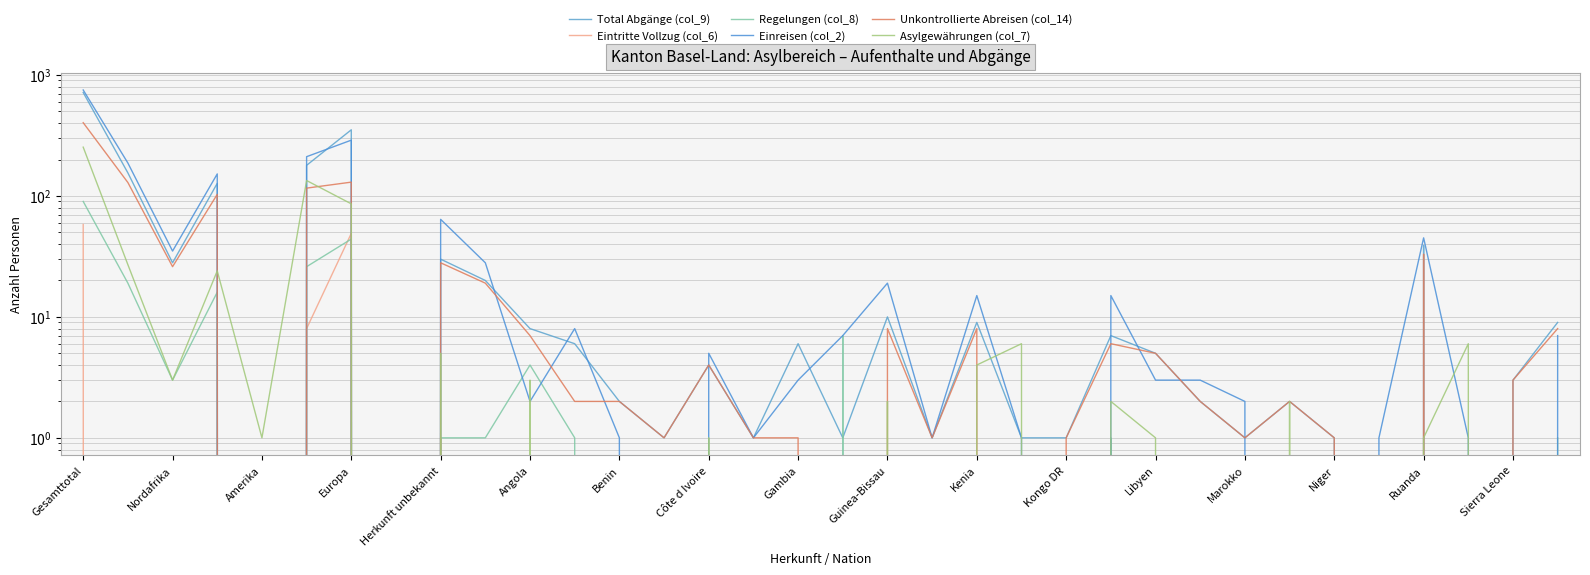

Which series has the largest total across all categories?

Einreisen (col_2)